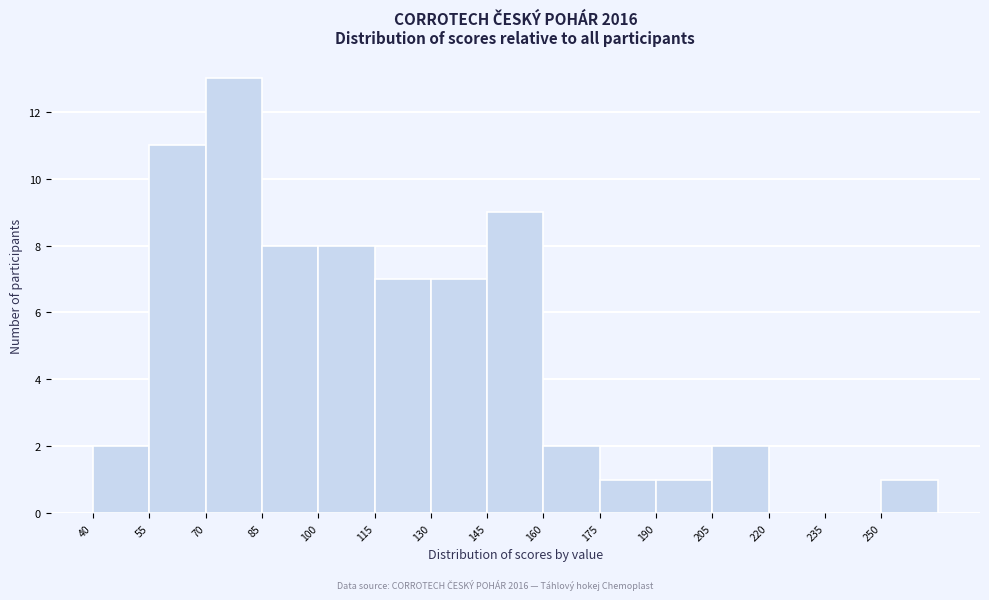

Which range on the x-axis has the tallest bar?

70 to 85